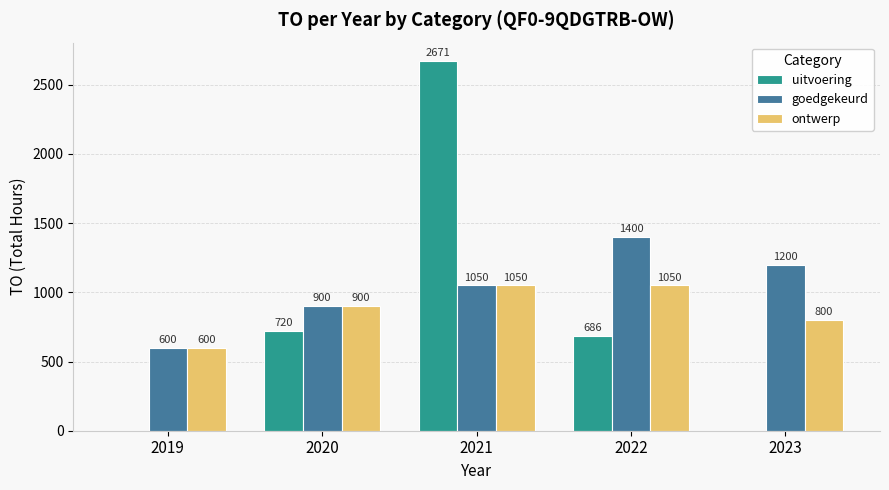

What is the sum of all goedgekeurd values?

5150